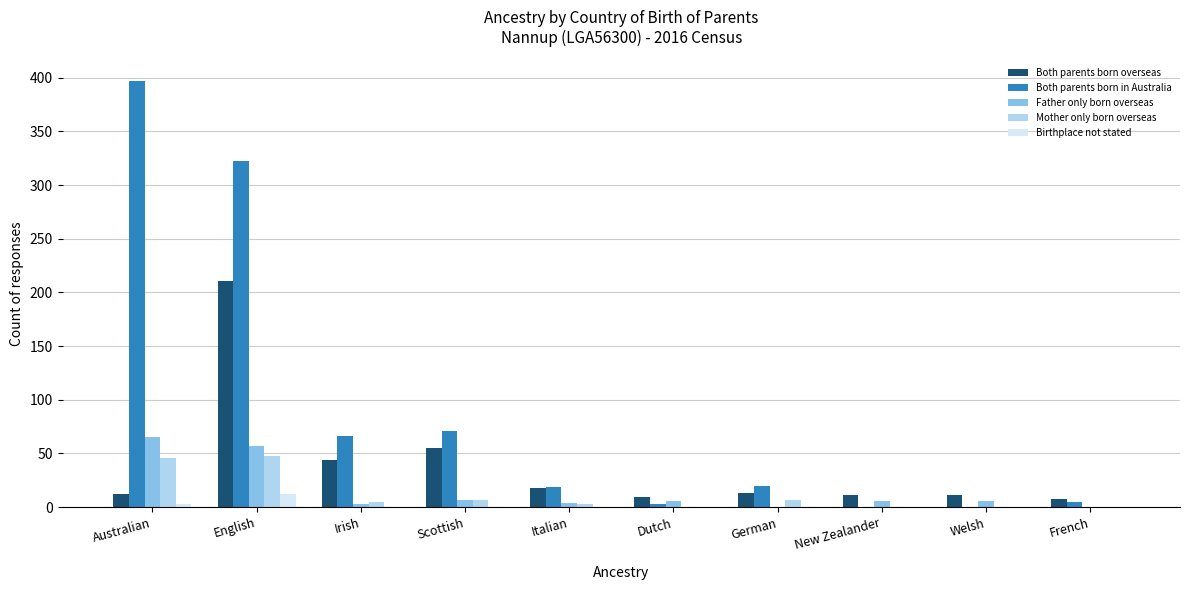

What is the highest value of the Birthplace not stated series?

12